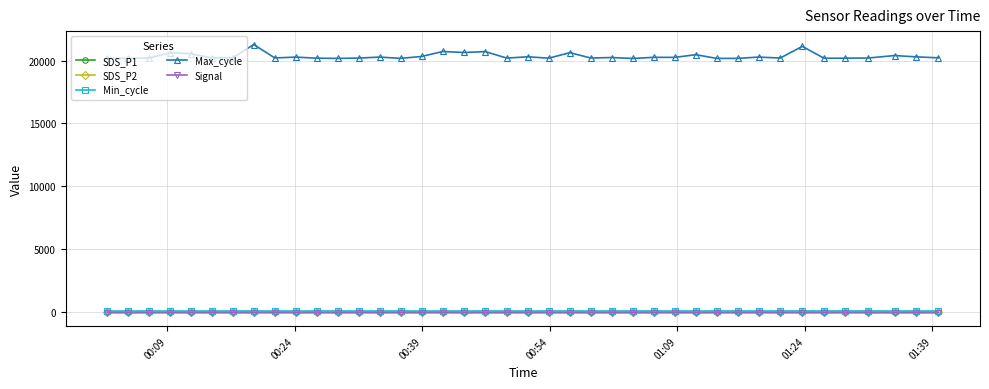

True or false: SDS_P2 has more than 2 interior local peaks.

True